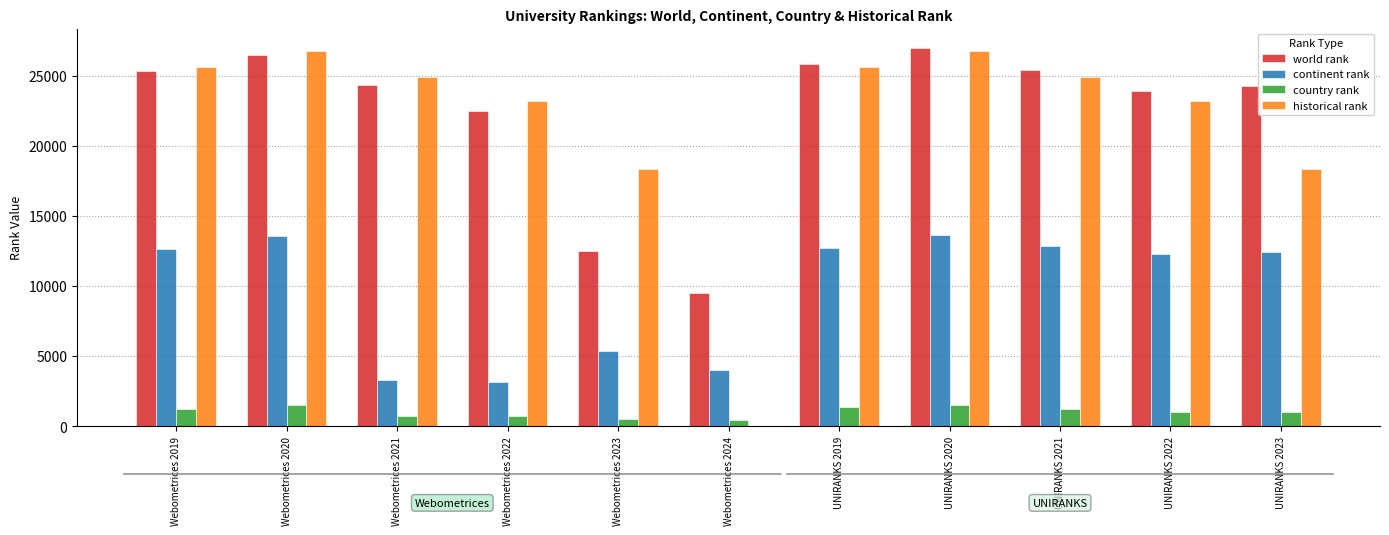

Is the value of country rank at UNIRANKS 2022 greater than the value of historical rank at UNIRANKS 2022?

No